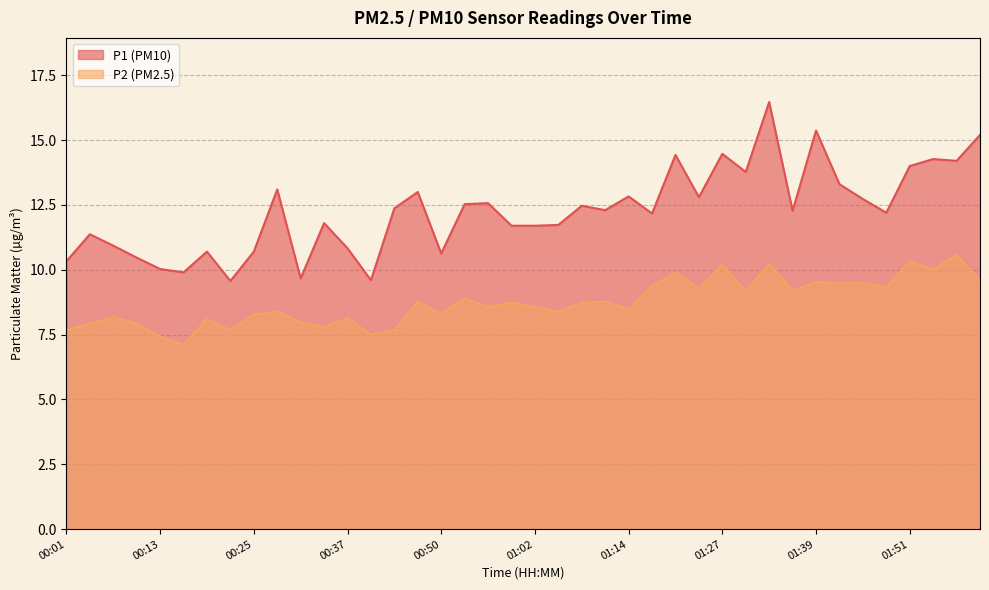

Which series changed the most between 01:14 and 01:24?

P2